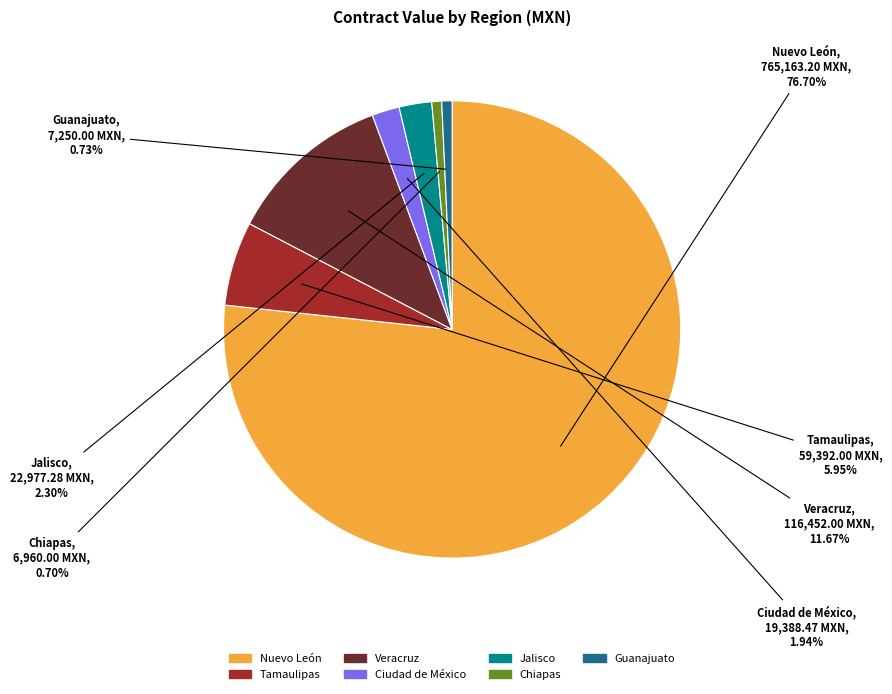

To the nearest percent, what is the difference between the Guanajuato and Nuevo León slice percentages?

76%